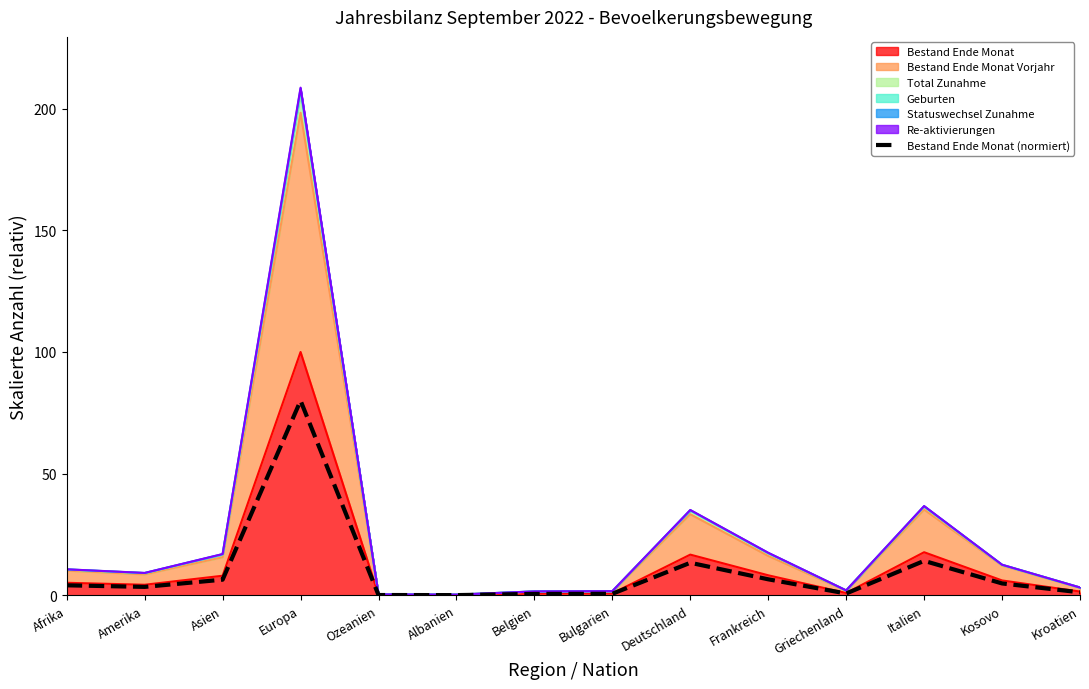

What is the label of the 1st point from the left?

Afrika